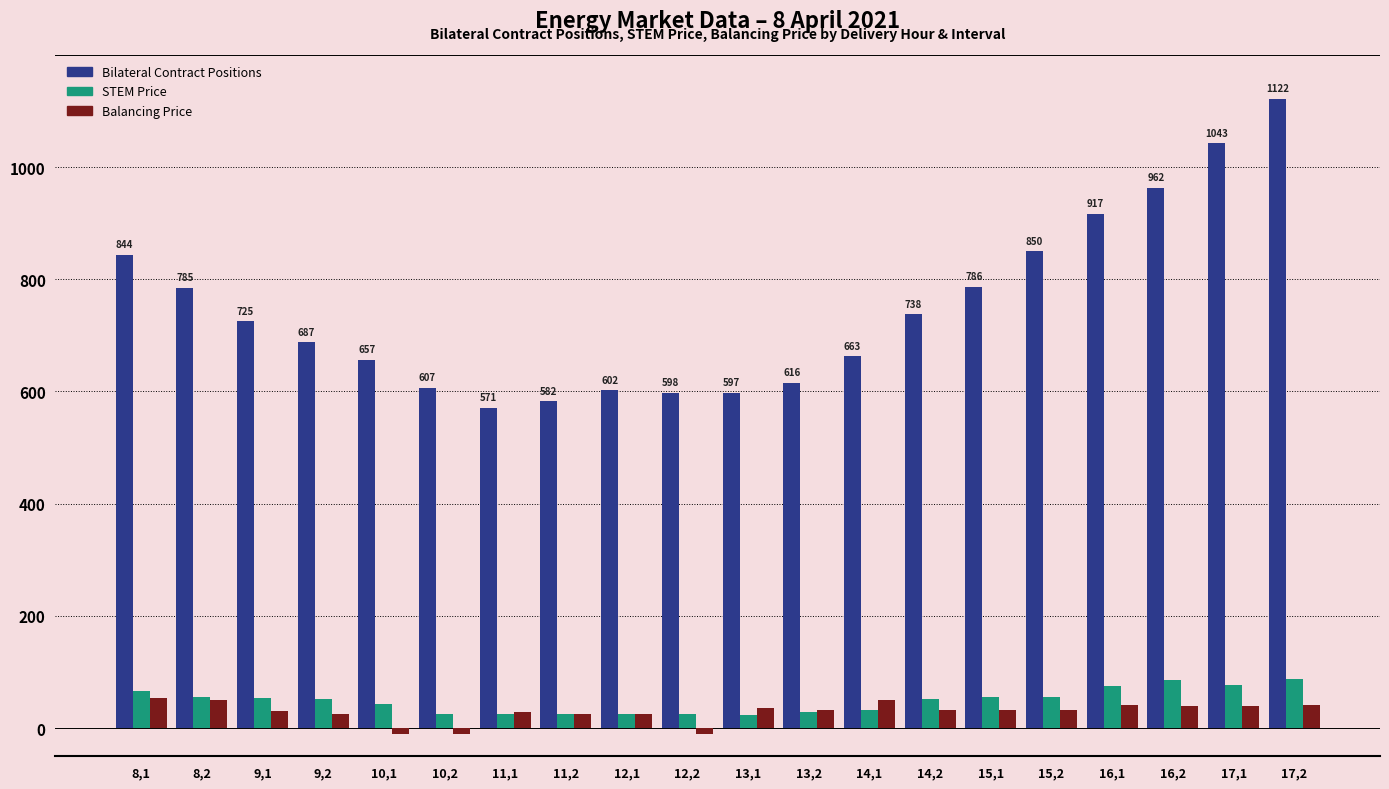

What is the sum of all STEM Price values?

973.6